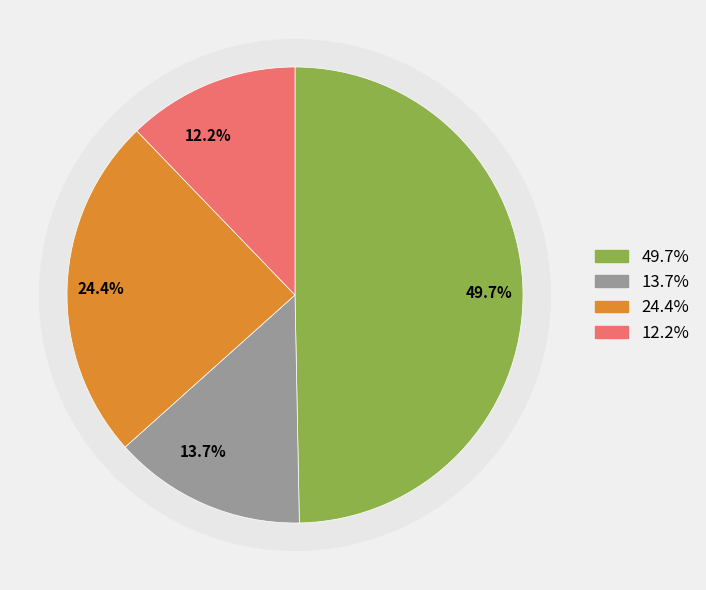

Is гор.блюдо the majority of the pie?

No